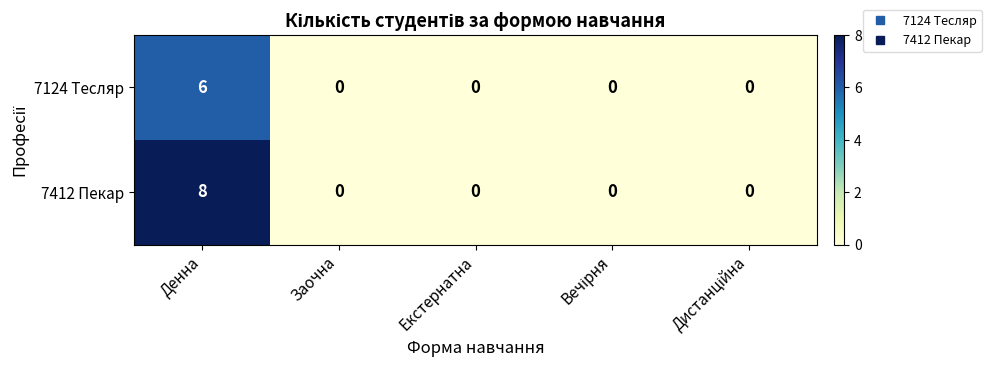

Read the 7412 Пекар value at Денна.

8